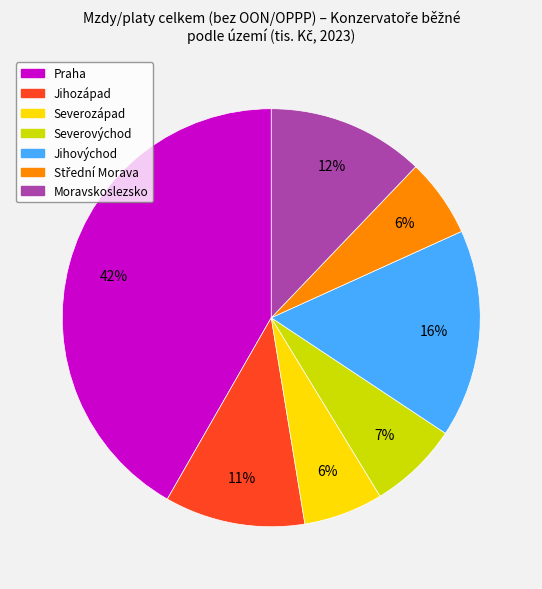

Which has a higher value, Praha or Severozápad?

Praha